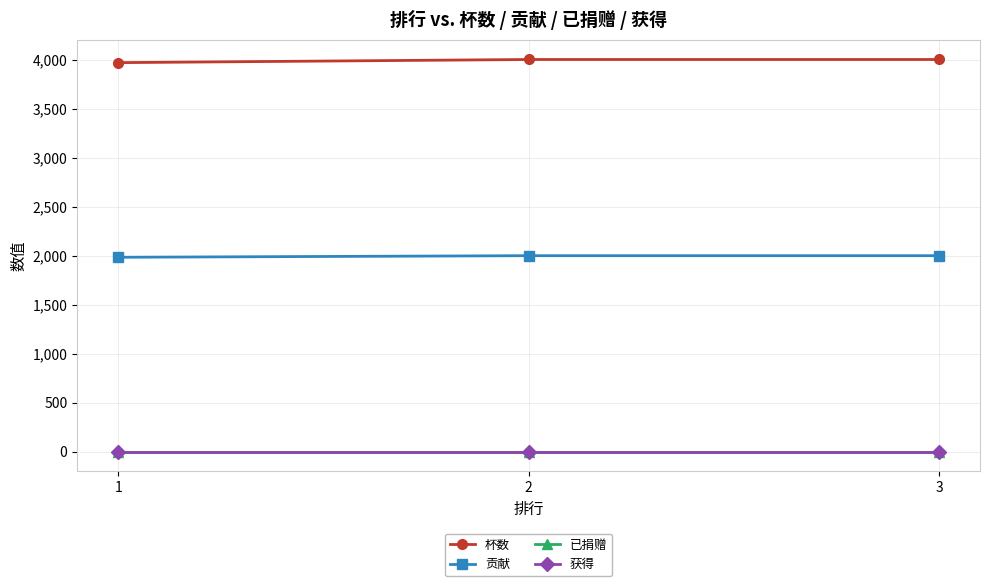

What is the total value across all series at 3?

6001